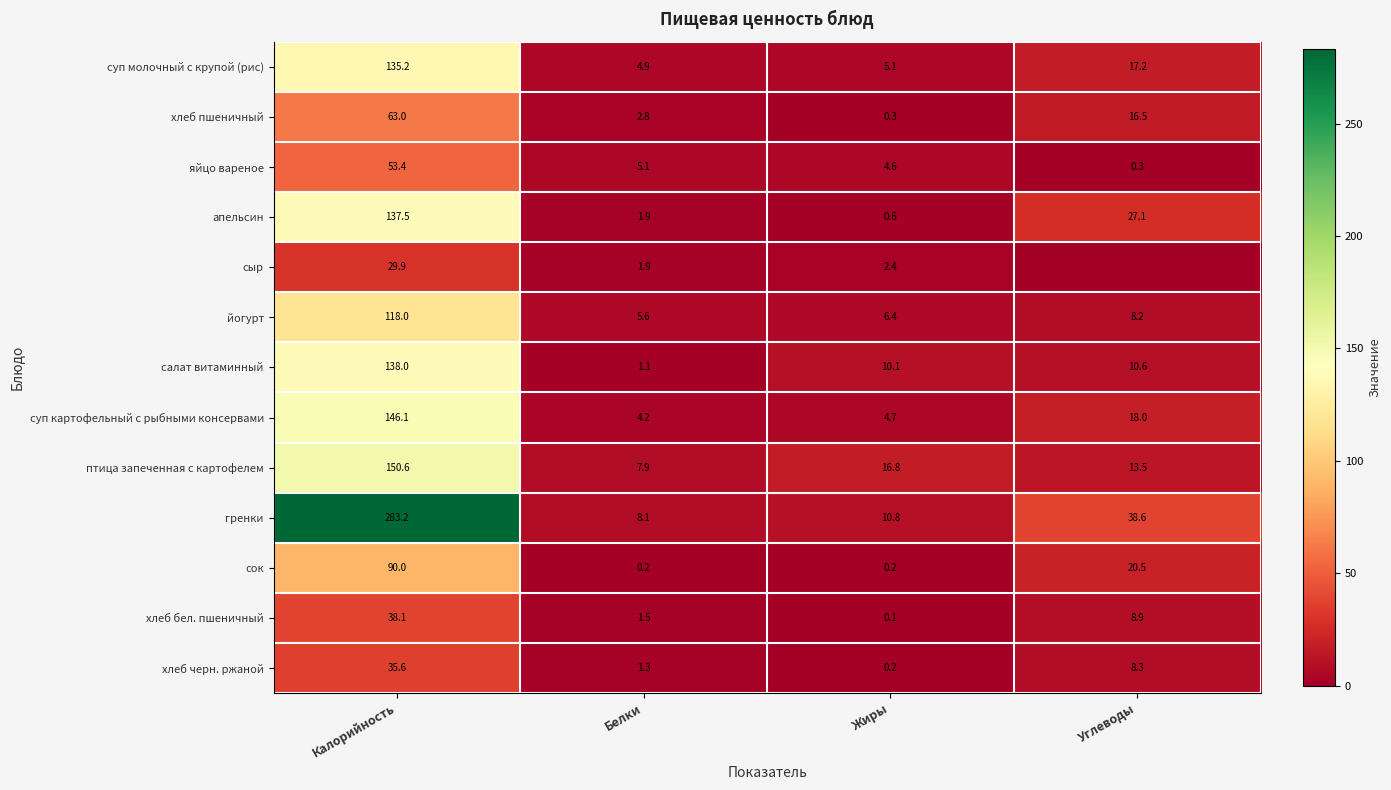

What is the sum of all сок values?

110.9